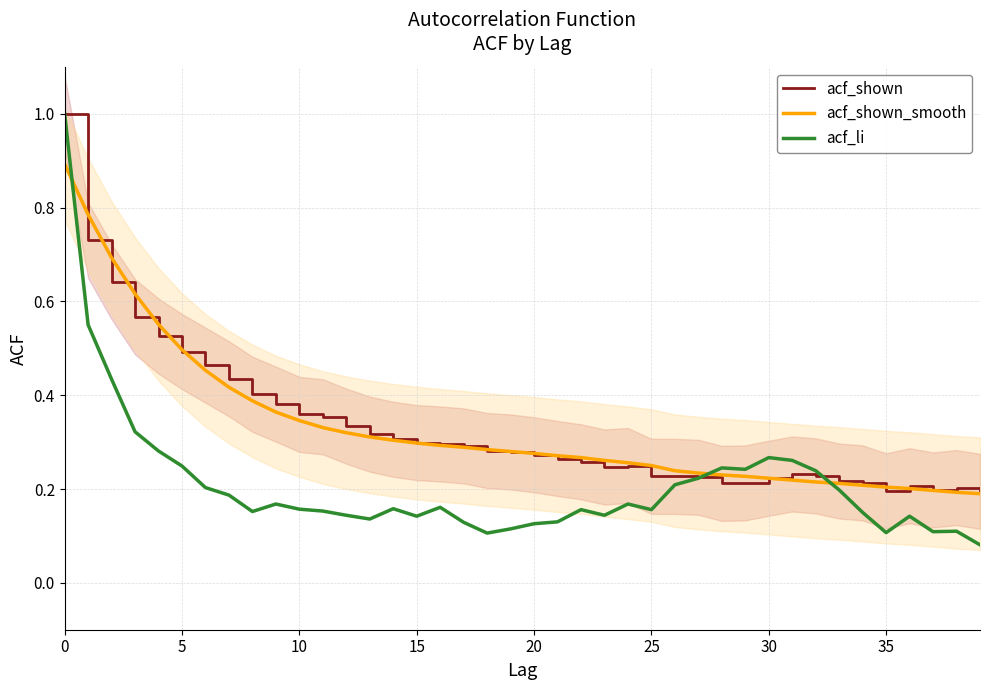

What is the total value across all series at 18?

0.7